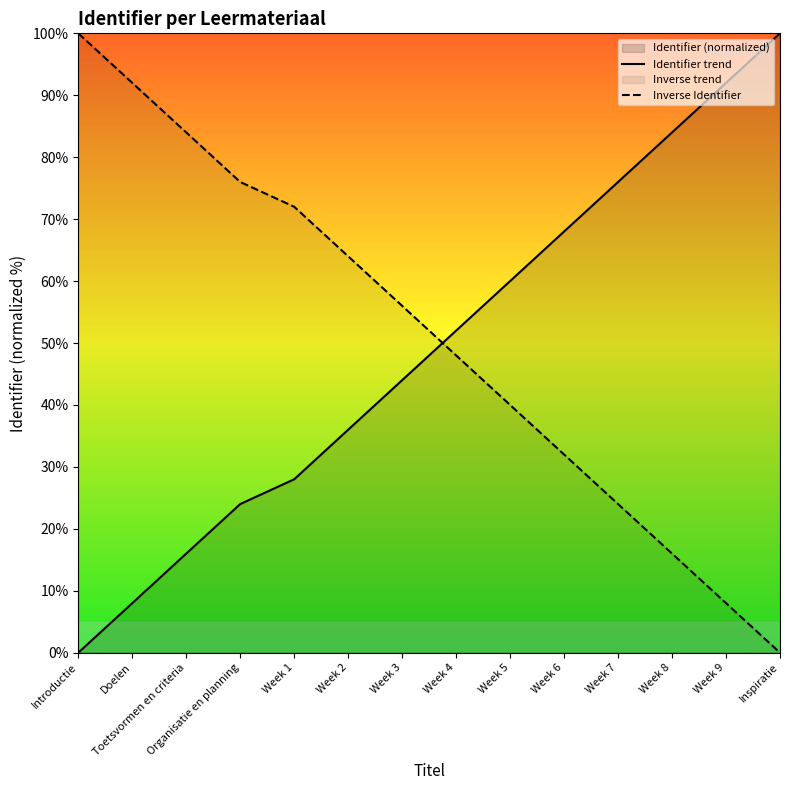

Between which two adjacent categories do Inverse Identifier and Identifier trend first intersect?

Week 3 and Week 4